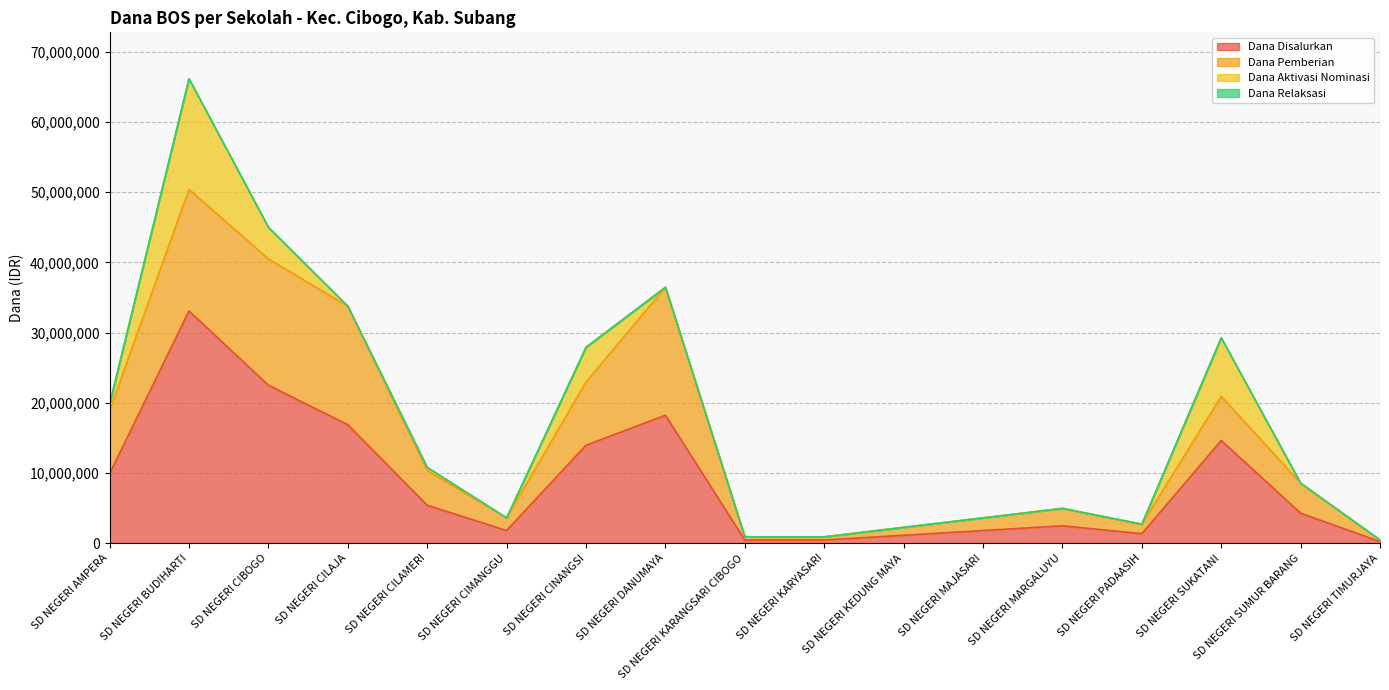

Which has a higher value, SD NEGERI MARGALUYU or SD NEGERI SUKATANI?

SD NEGERI SUKATANI